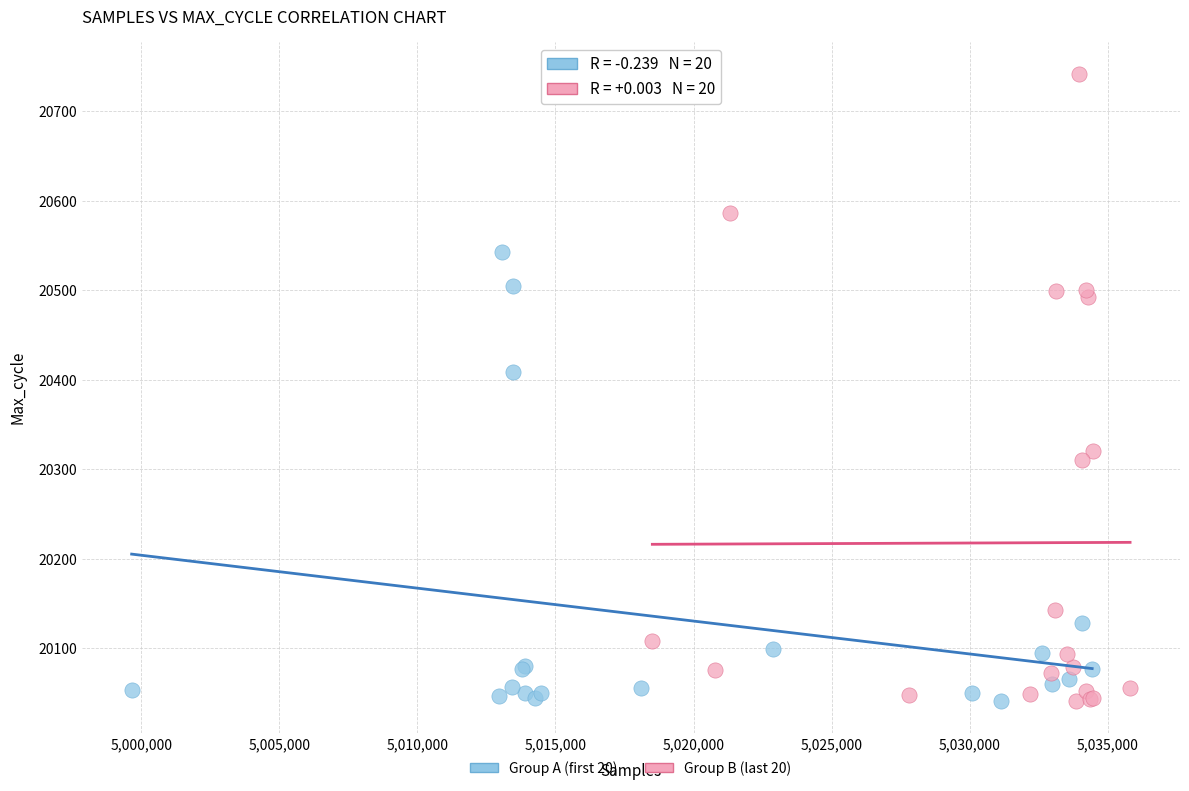

What are all the series names shown in the legend?

Group A (first 20), Group B (last 20)